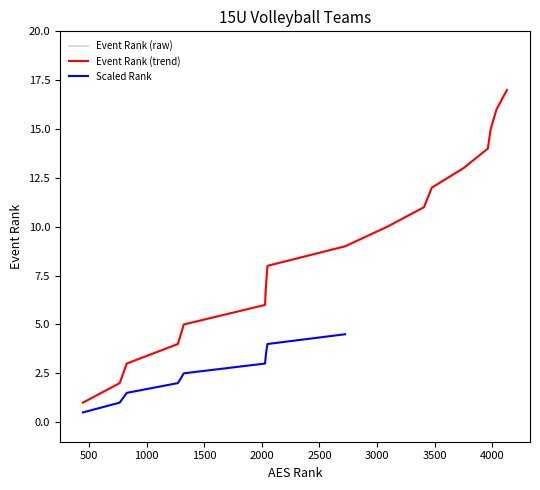

True or false: Event Rank and AES Rank intersect in this chart.

False